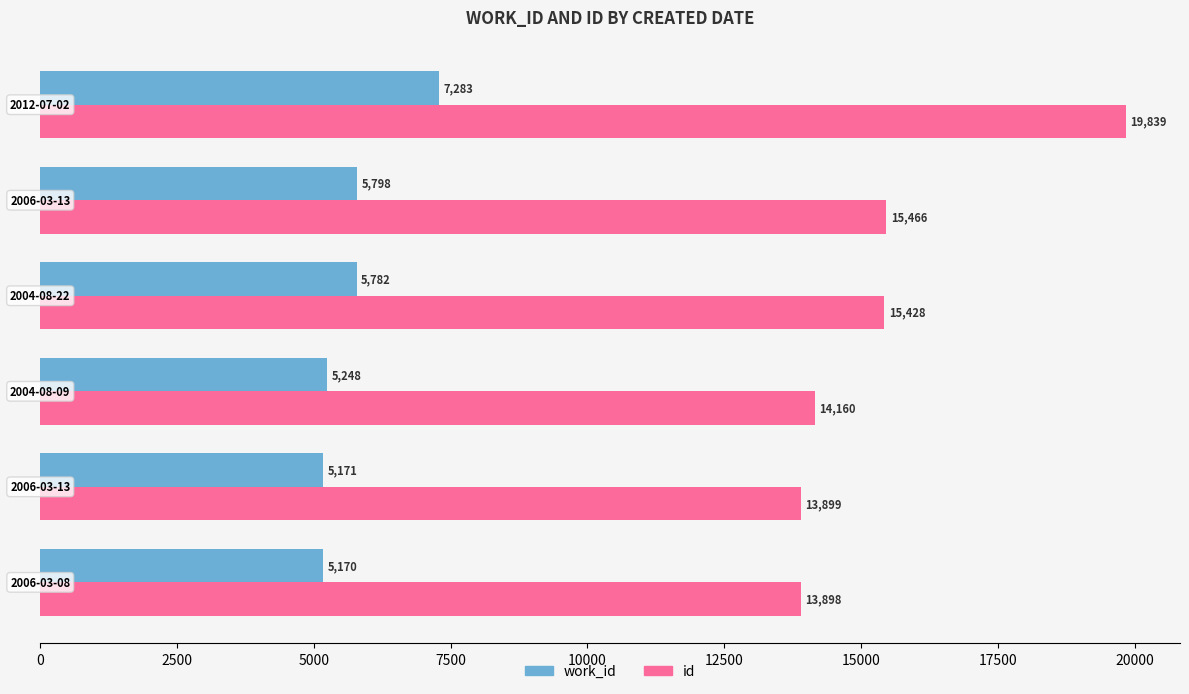

List the series in order of their peak value, lowest first.

work_id, id